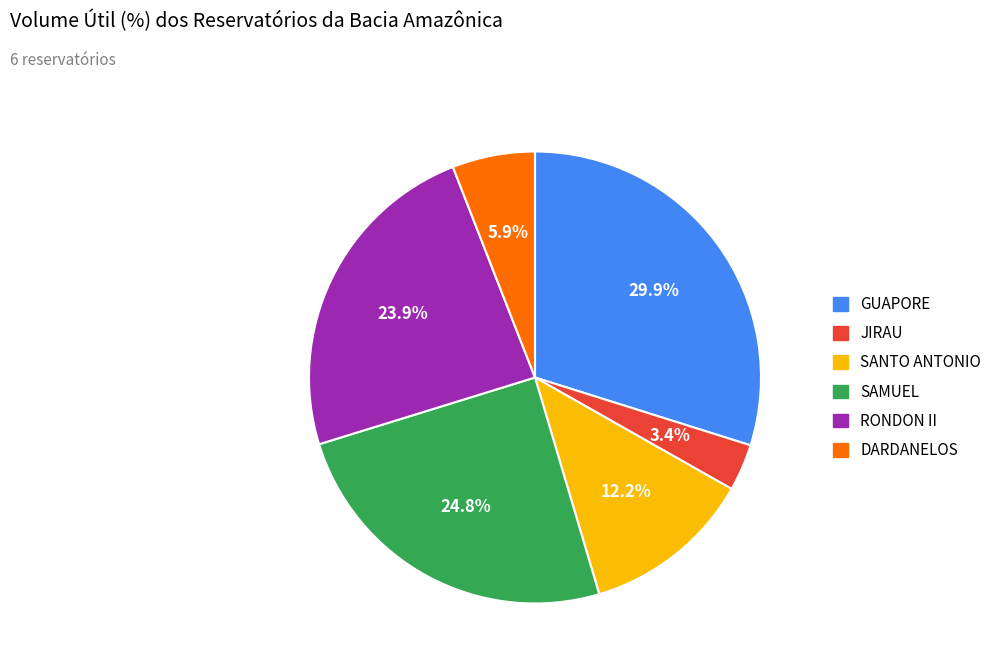

Combined, what portion of the pie is GUAPORE and RONDON II?

53.7%